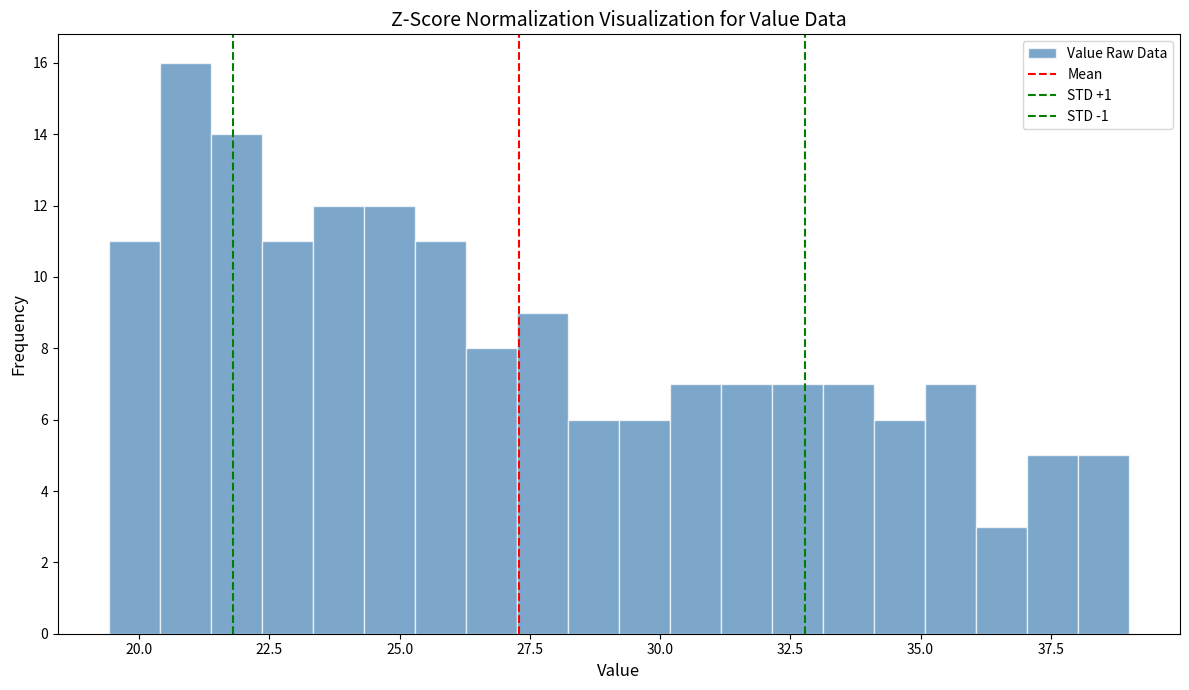

Read against the x-axis, roughly where is the centre of the tallest bar?

21.0